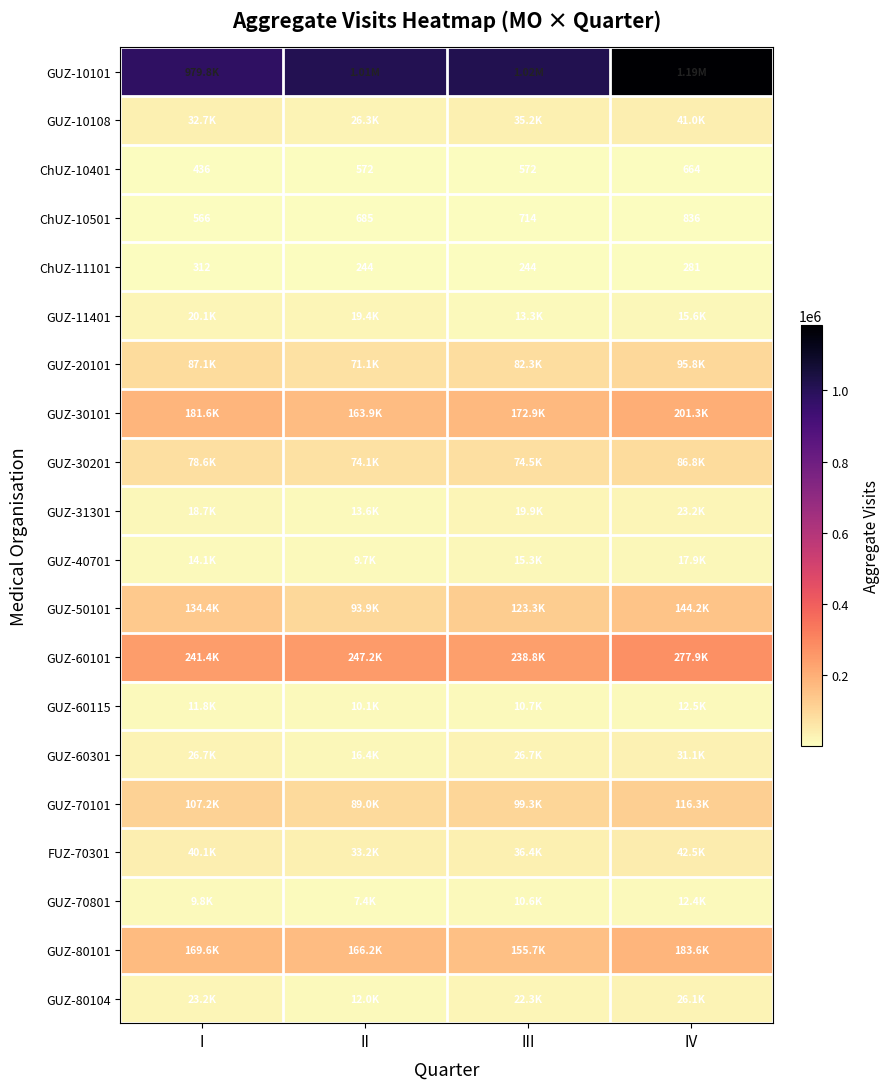

Which has a higher value, I or II?

II